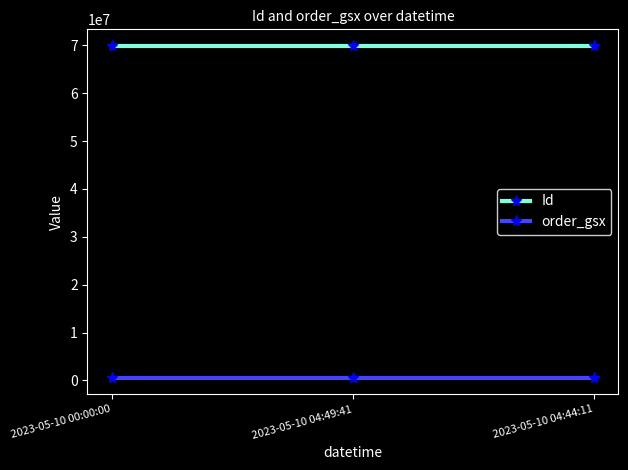

What is the sum of the Id values at 2023-05-10 04:49:41 and 2023-05-10 00:00:00?

139770059